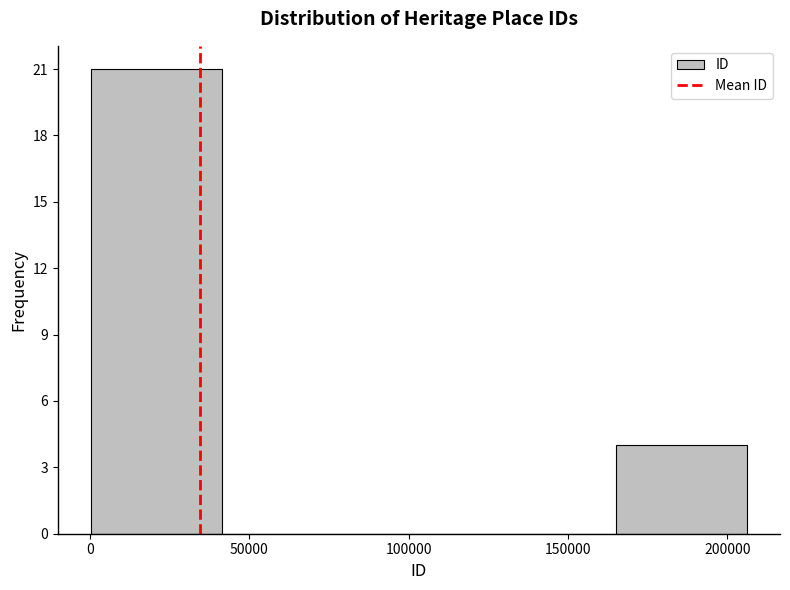

Reading left to right, list every bar in this chart as the range it spans on the x-axis followed by its height. Neither the bar edges nor the heights are printed on the chart, so give them approximately, as read against the axes.

0 to 40000: 21
40000 to 85000: 0
85000 to 125000: 0
125000 to 165000: 0
165000 to 205000: 4